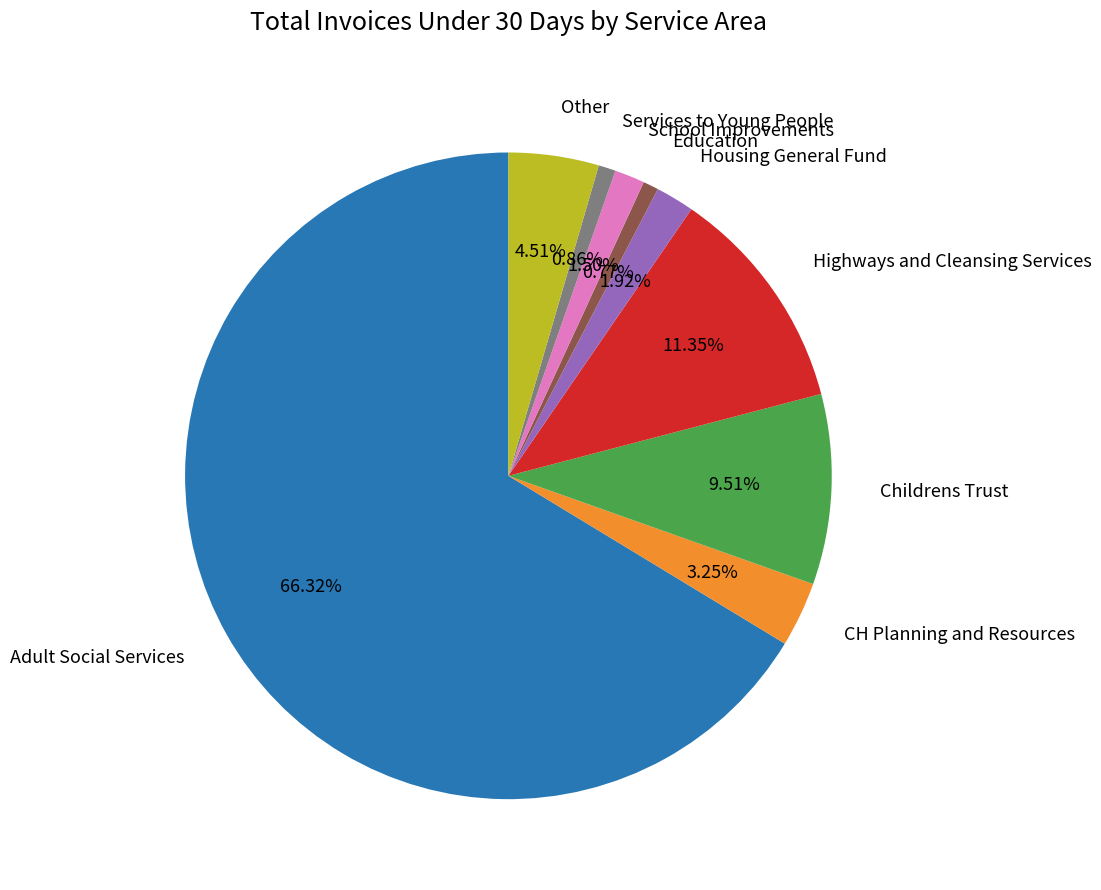

What is the largest slice in the pie chart?

Adult Social Services